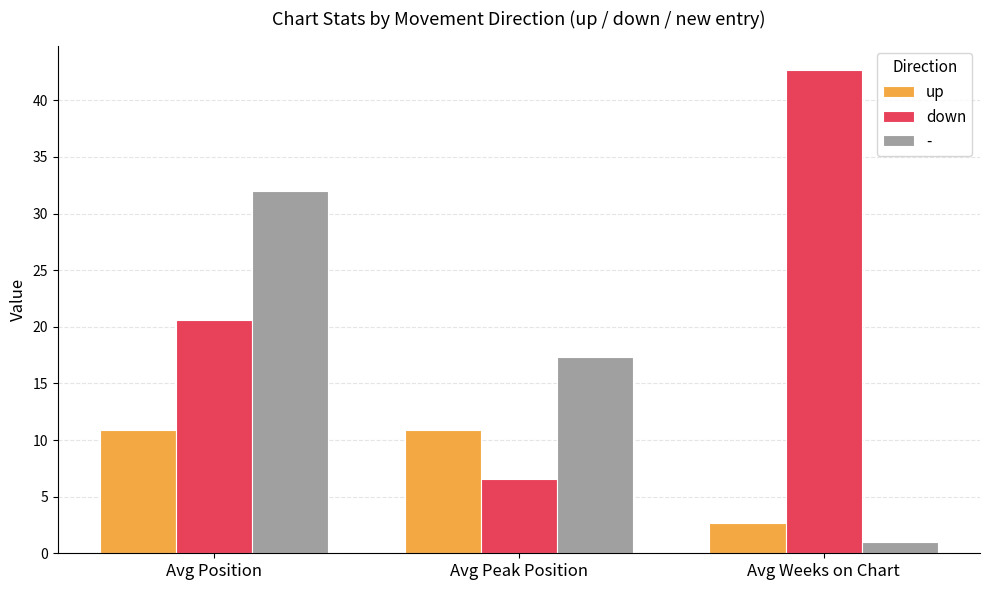

At which category does the chart reach its minimum across all series?

Avg Weeks on Chart